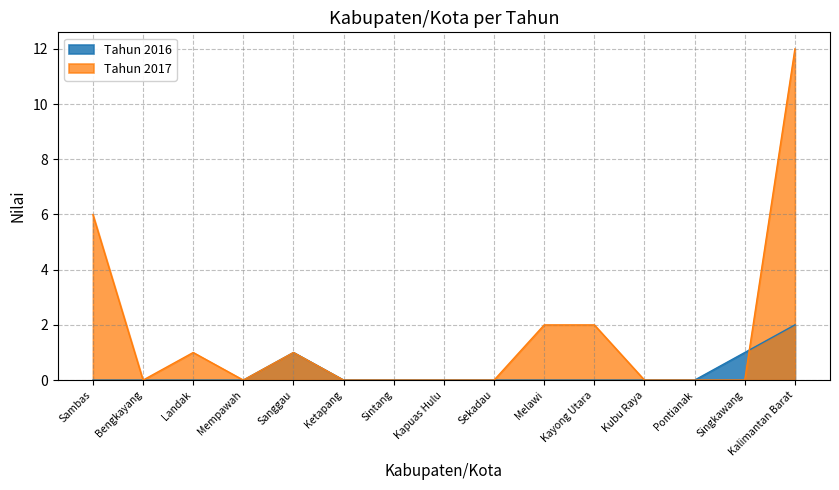

True or false: Tahun 2017 and Tahun 2016 cross at least once.

True